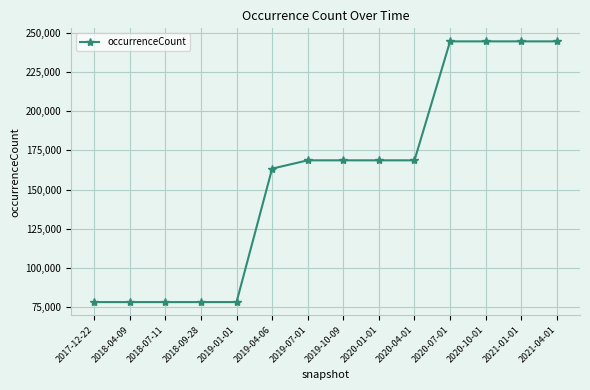

Between 2019-07-01 and 2018-04-09, which is larger?

2019-07-01